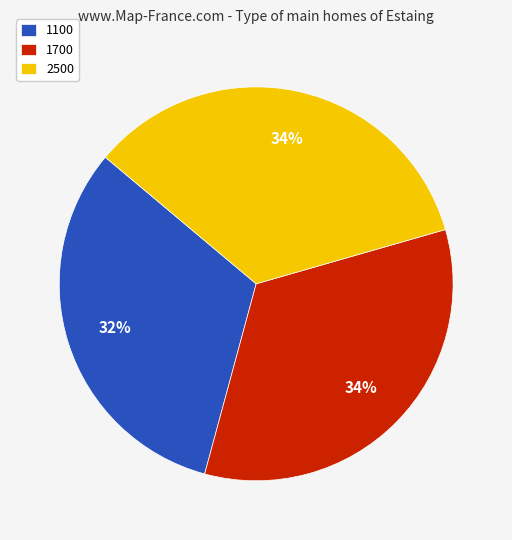

Which category has the smallest portion of the pie?

1100